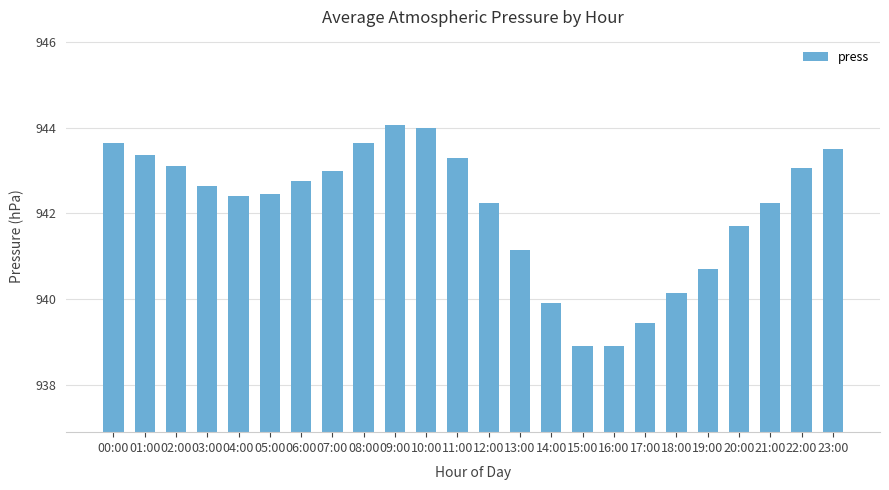

Is it true that the value at 23:00 is 943.5?

True